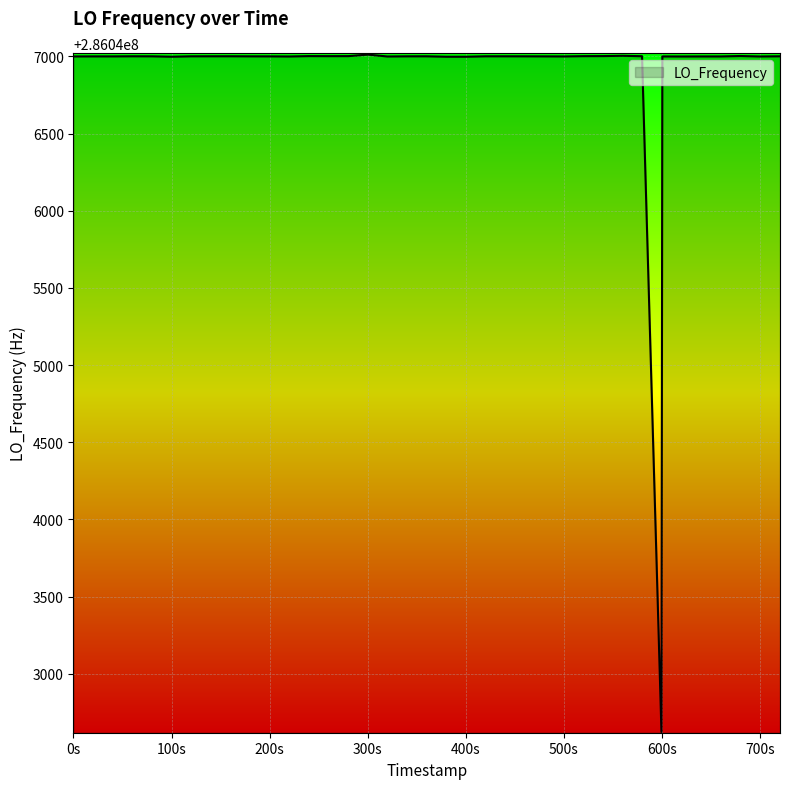

What is the difference between the maximum and minimum values?

4389.5